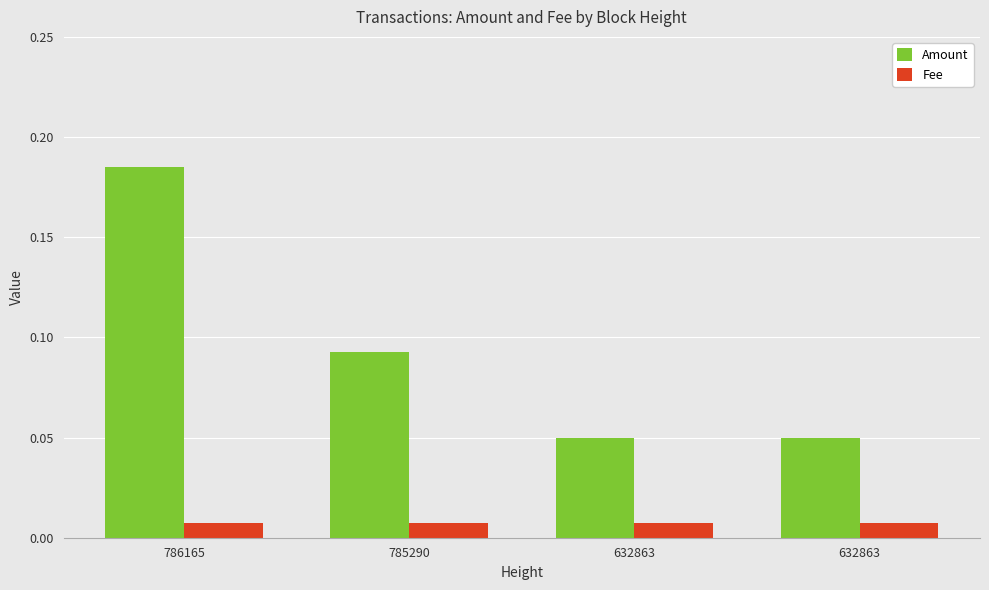

Reading left to right, transcribe all the data shown in this chart.

Amount: 0.2	0.1	0.1	0.1
Fee: 0.0	0.0	0.0	0.0